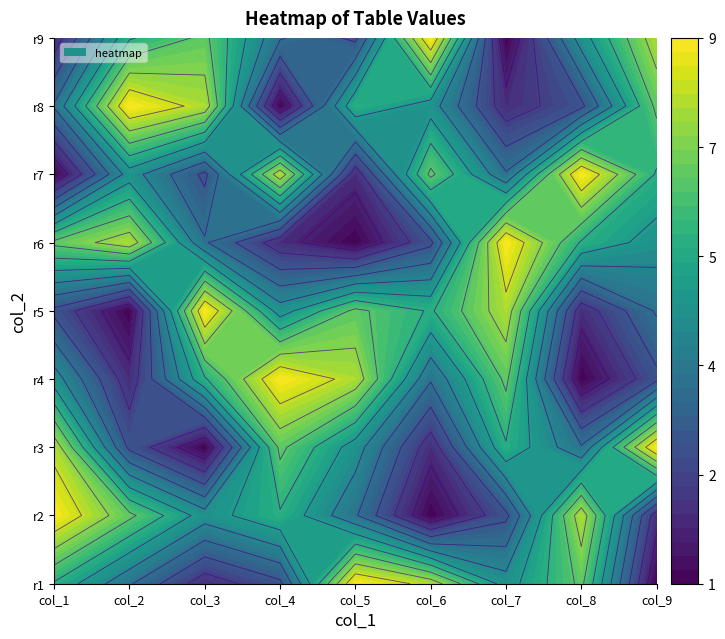

Which has a higher value, 8 or 7?

7